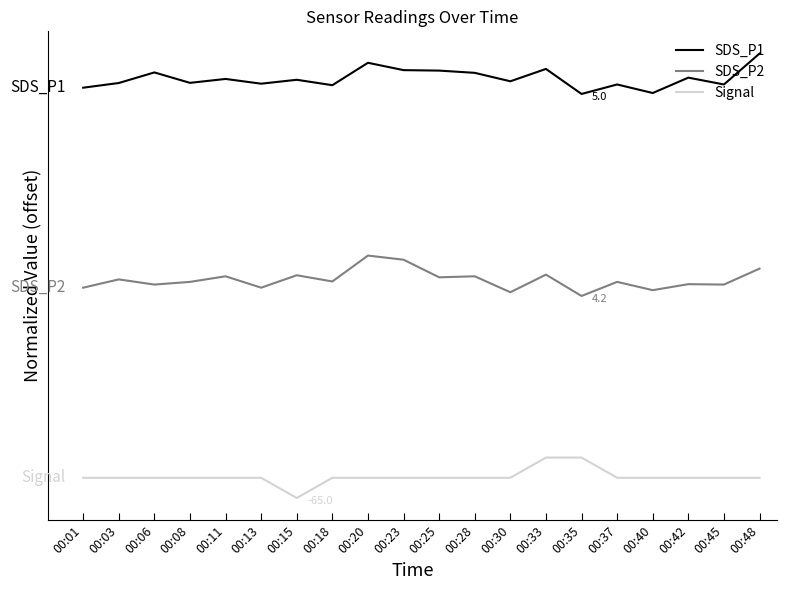

What is the value of the SDS_P1 point at the 9th from the left?

0.8